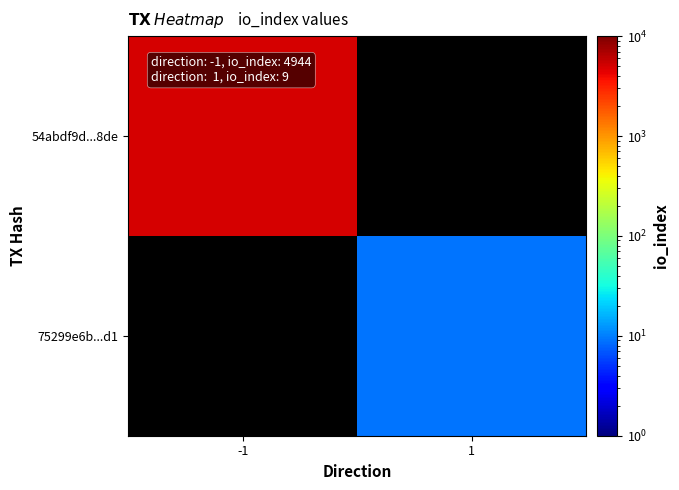

Where is 54abdf9d...8de nearest to the value 4944?

-1